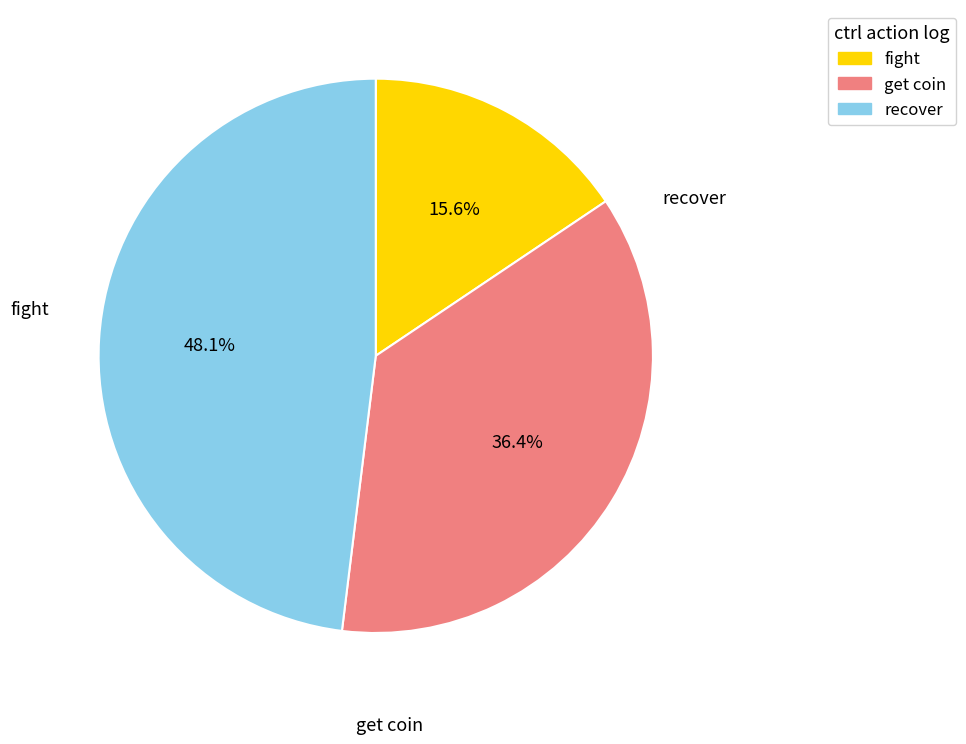

Is there a majority slice in this chart?

No